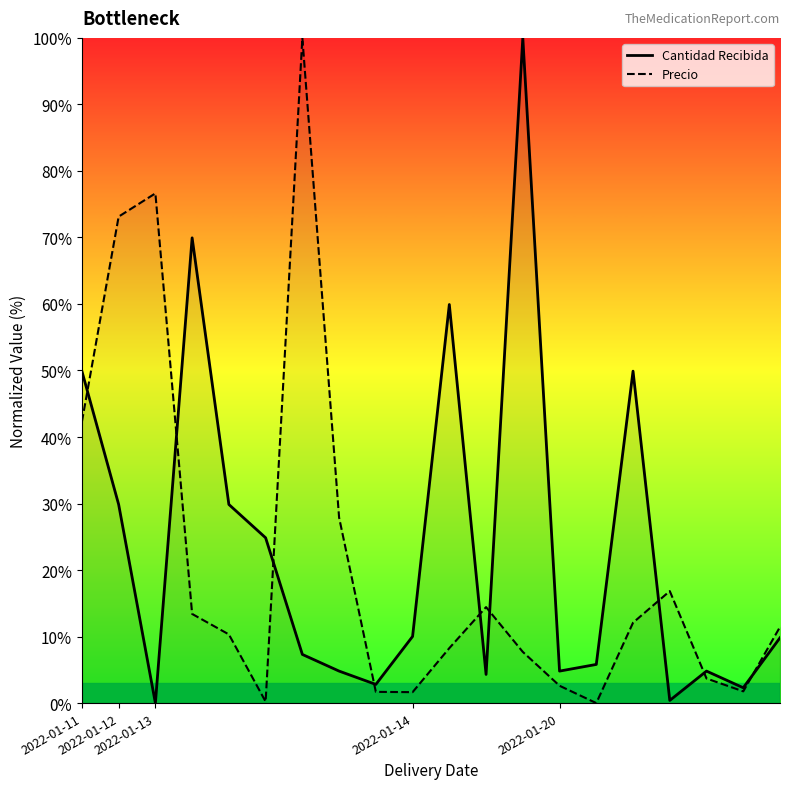

What is the total value across all series at 14?

5.8